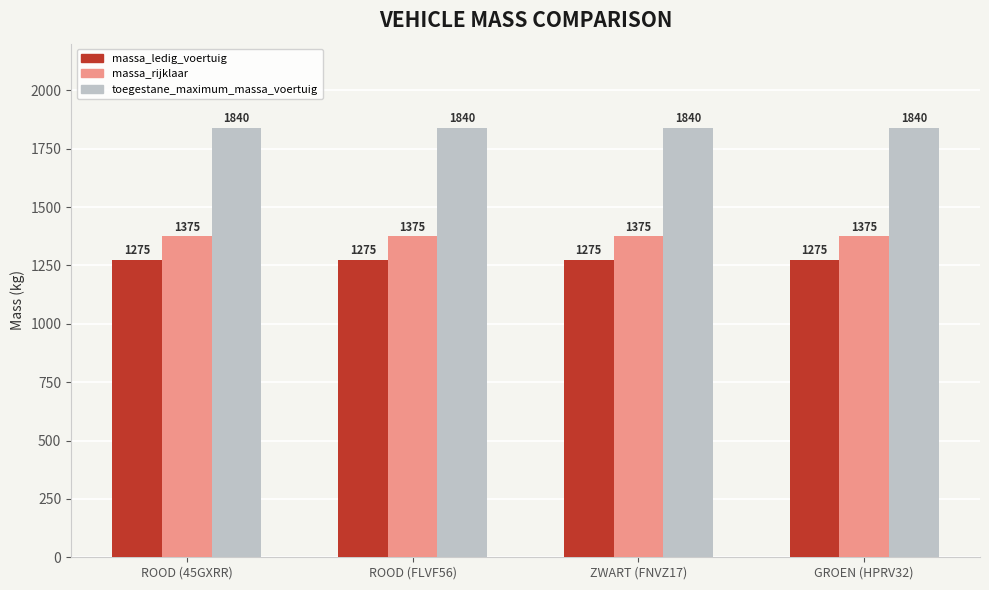

The massa_ledig_voertuig series shows 885 at ROOD (FLVF56). True or false?

False